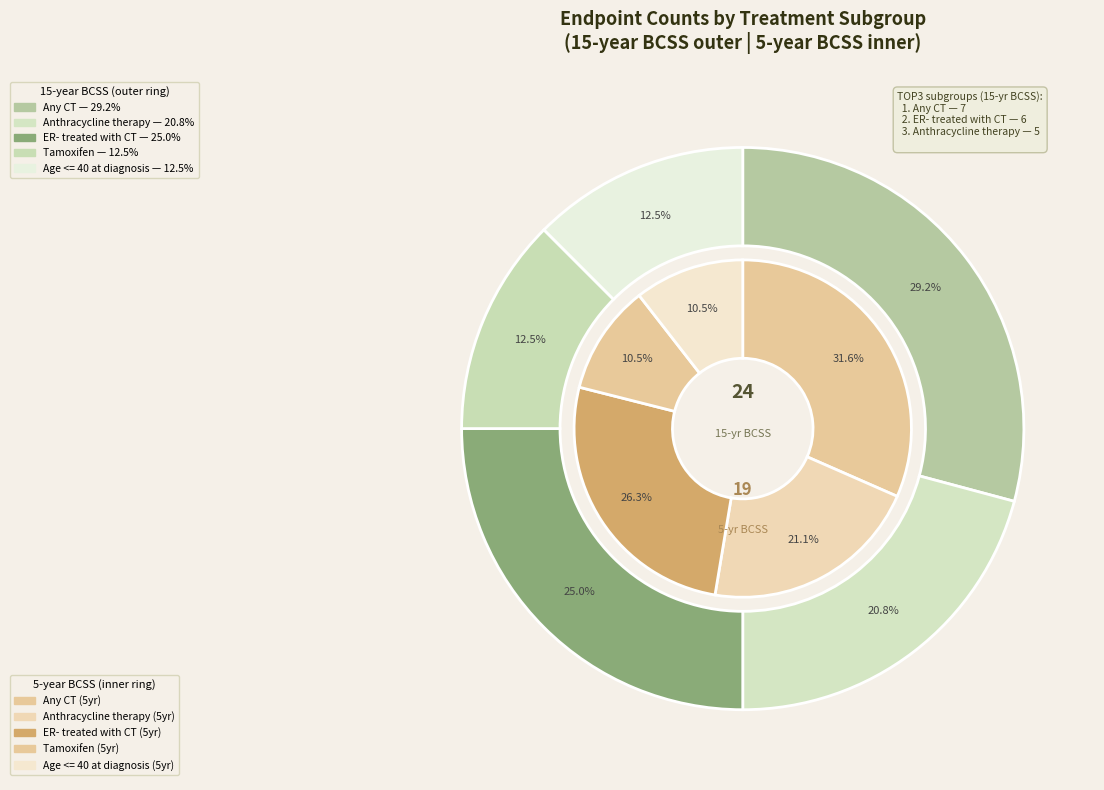

Does Age <= 40 at diagnosis account for over 50% of the chart?

No